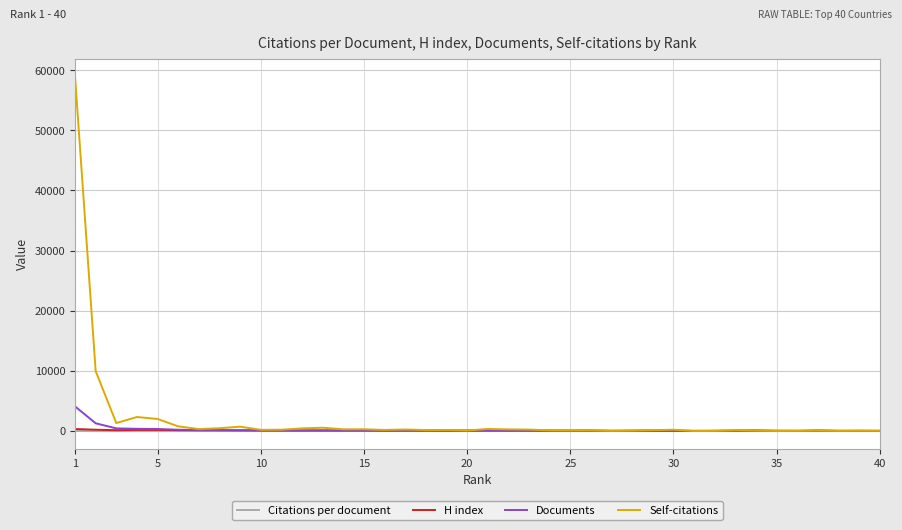

How many series are shown in this chart?

4